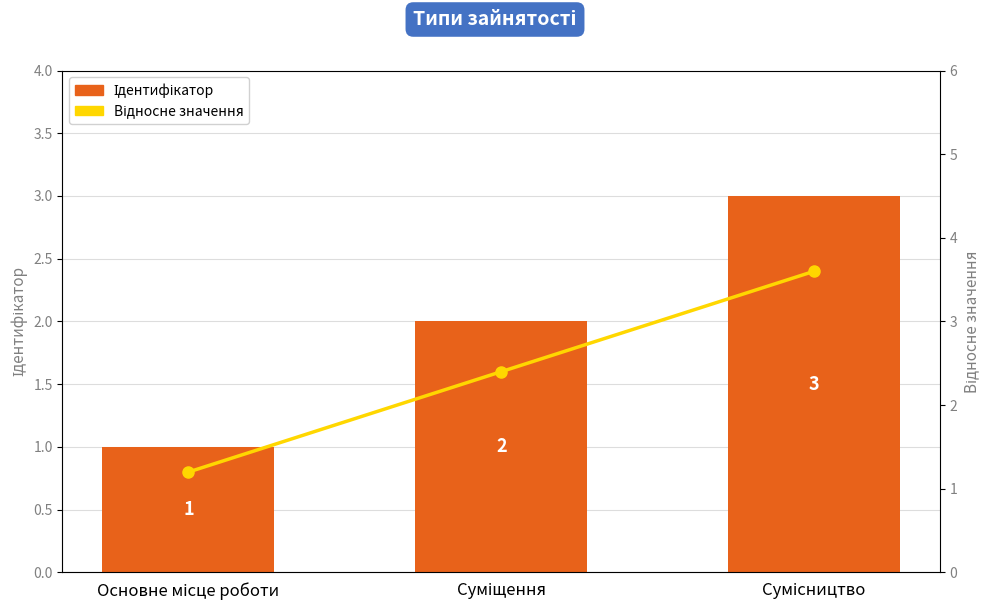

Between Сумісництво and Основне місце роботи, which is larger?

Сумісництво